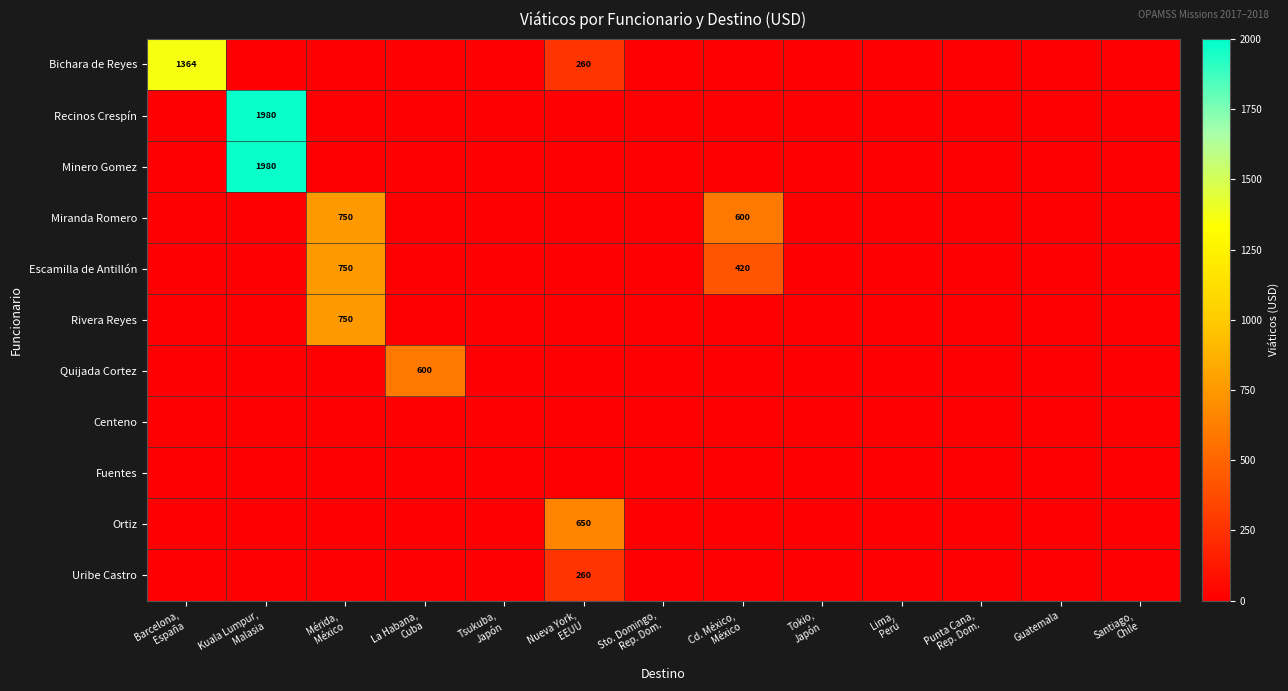

At which category is the sum across all series the highest?

Kuala Lumpur,
Malasia